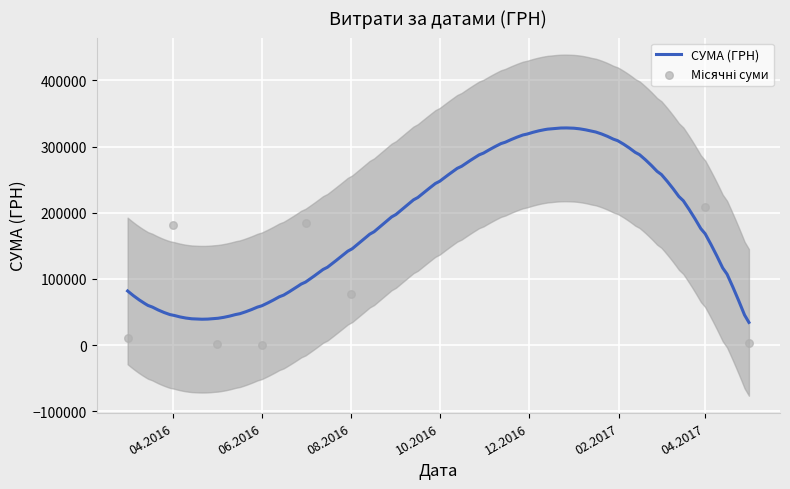

What is the ratio of the value at 25.04.2016 to the value at 22.07.2016?

0.2